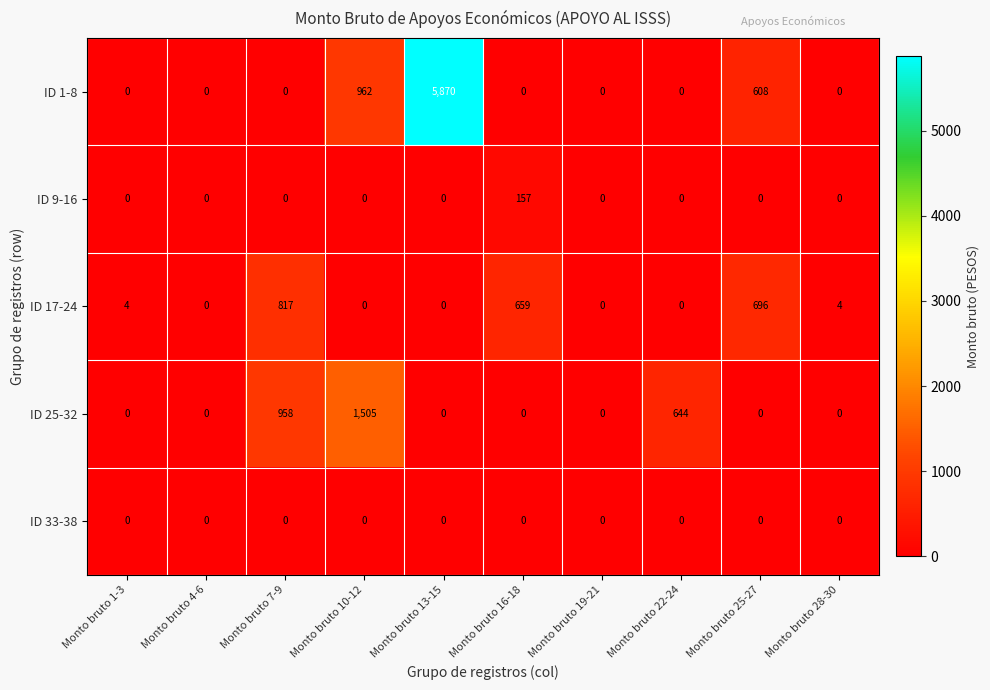

Which category has the highest value across all series?

Monto bruto 13-15